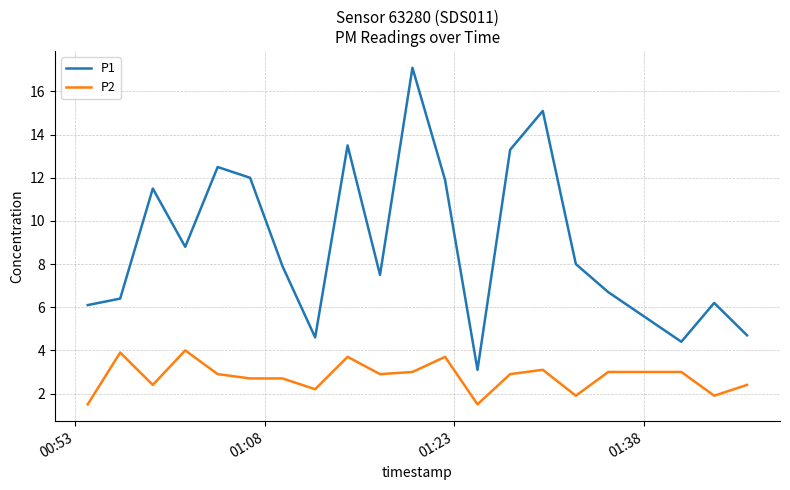

Which series has the largest total across all categories?

P1